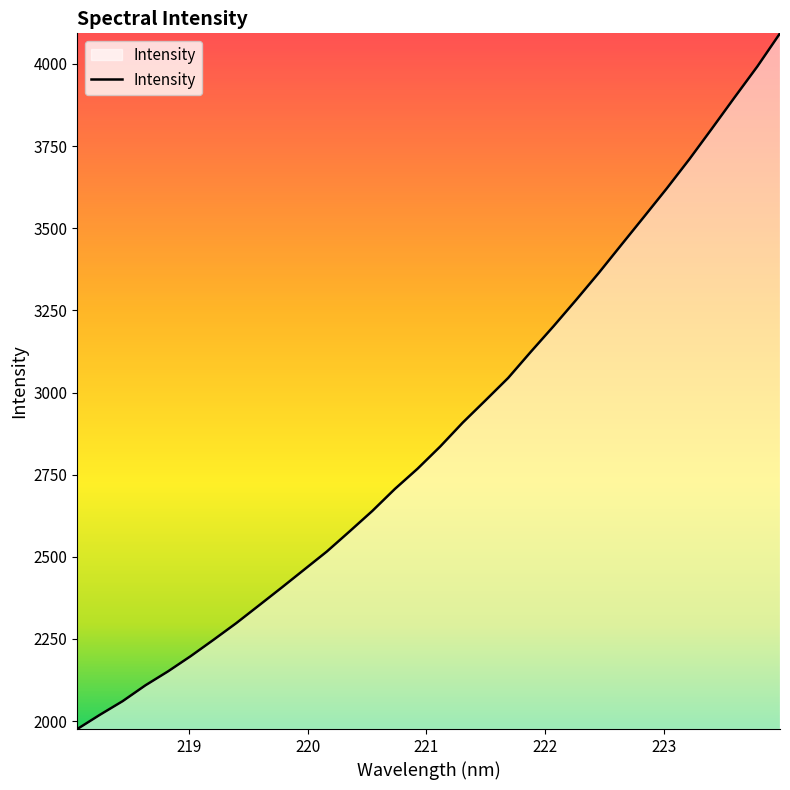

What is the maximum value shown in the chart?

4093.3